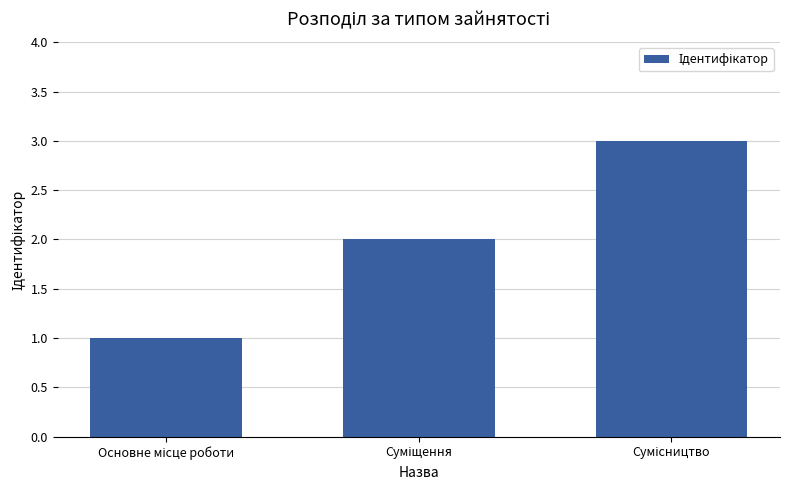

Reading left to right, extract all data points from this chart.

1	2	3